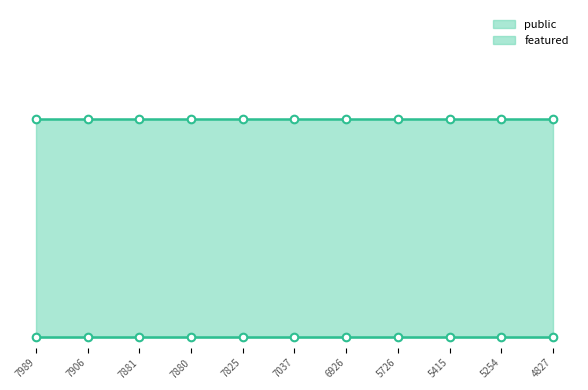

Is the value of featured at 5726 greater than the value of public at 6926?

No